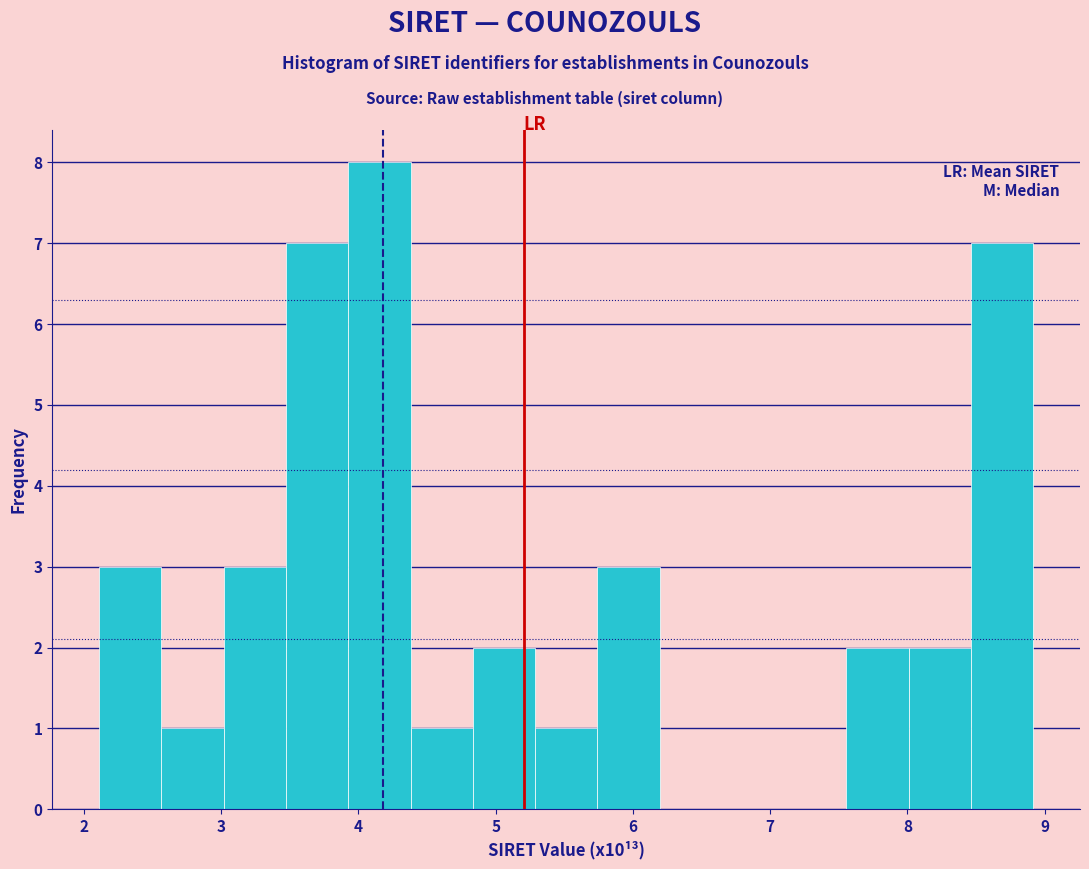

Over which range of the x-axis is the bar tallest?

3.9 to 4.4